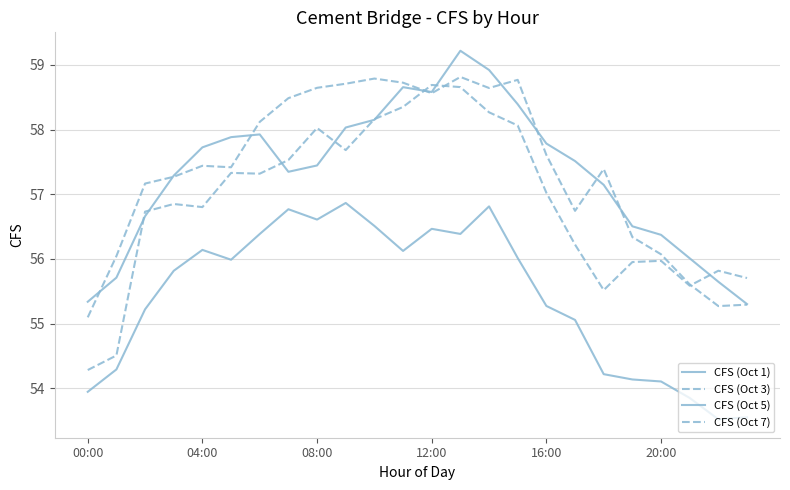

How many lines are shown in the chart?

4